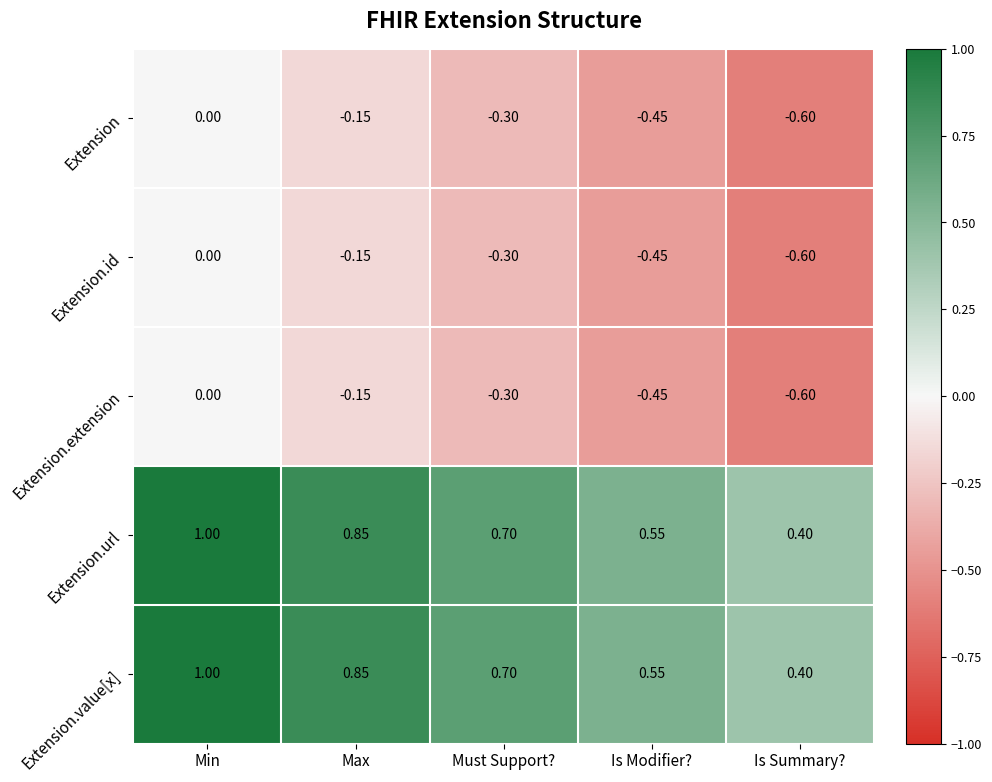

Where is Extension.id nearest to the value 0?

Min